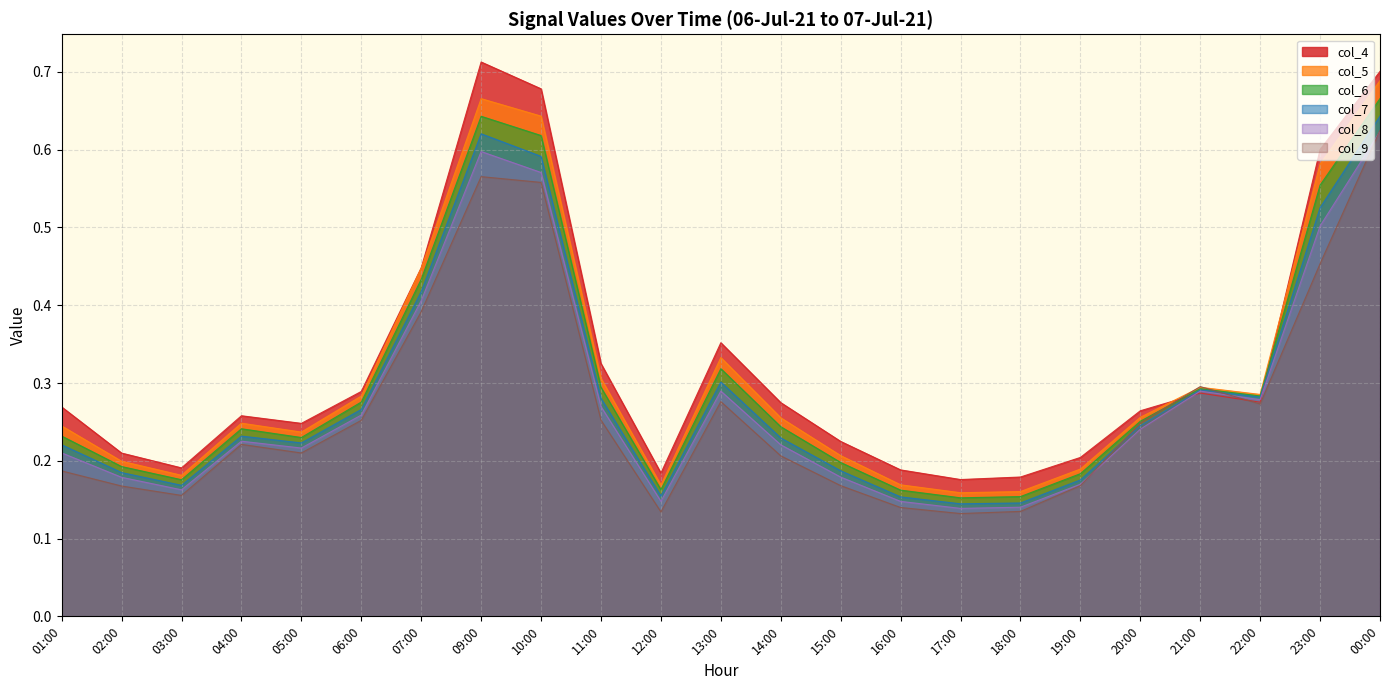

Does the chart have visible grid lines?

Yes